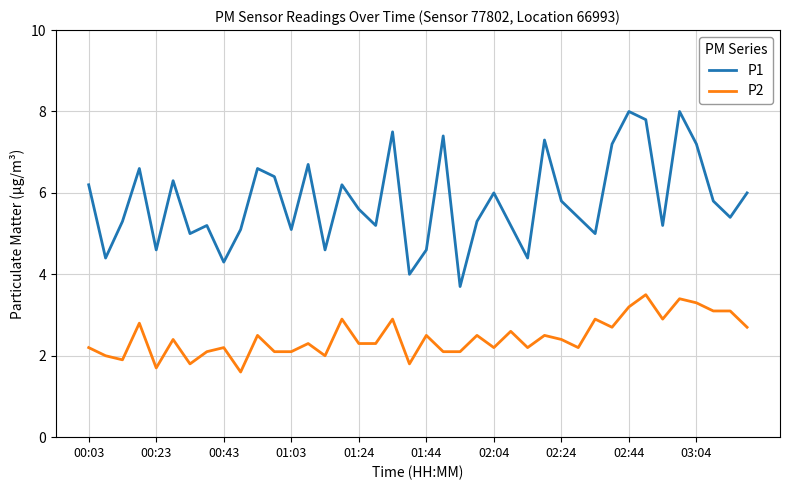

What is the difference between the maximum and minimum values in the P1 series?

4.3